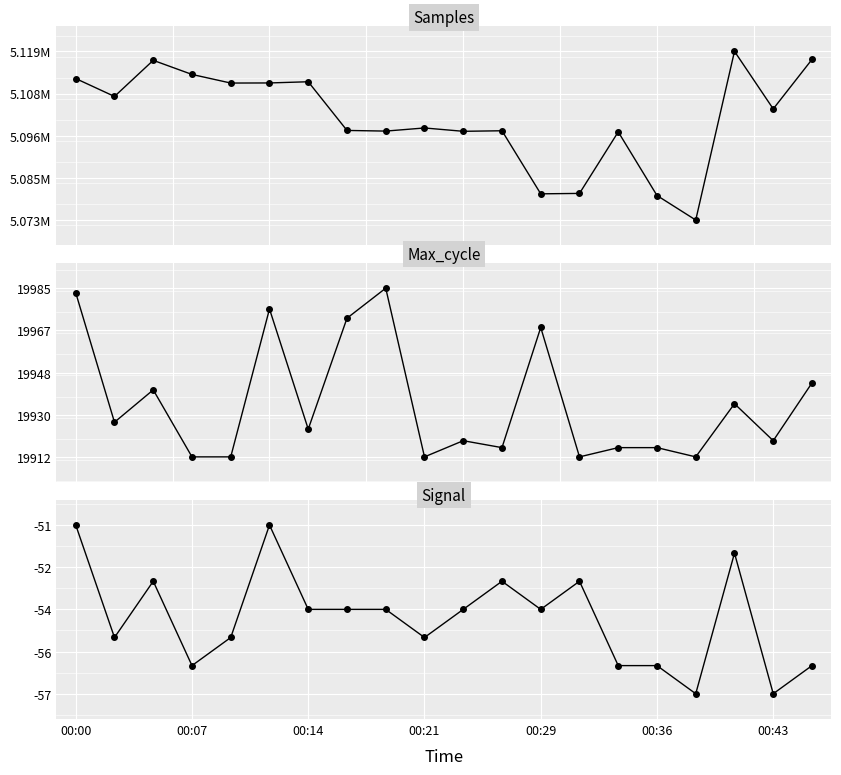

Between 12 and 00:29, which is larger?

00:29